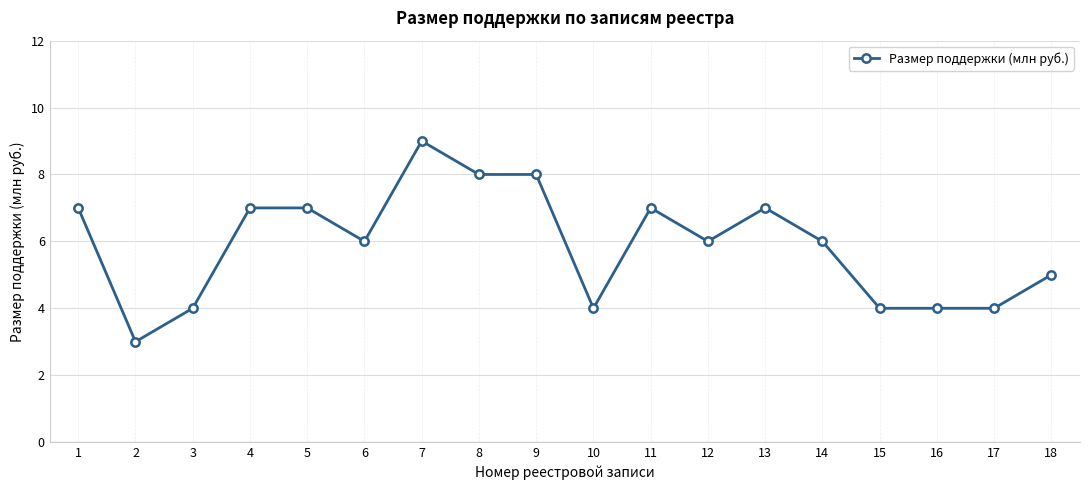

What is the maximum value shown in the chart?

9